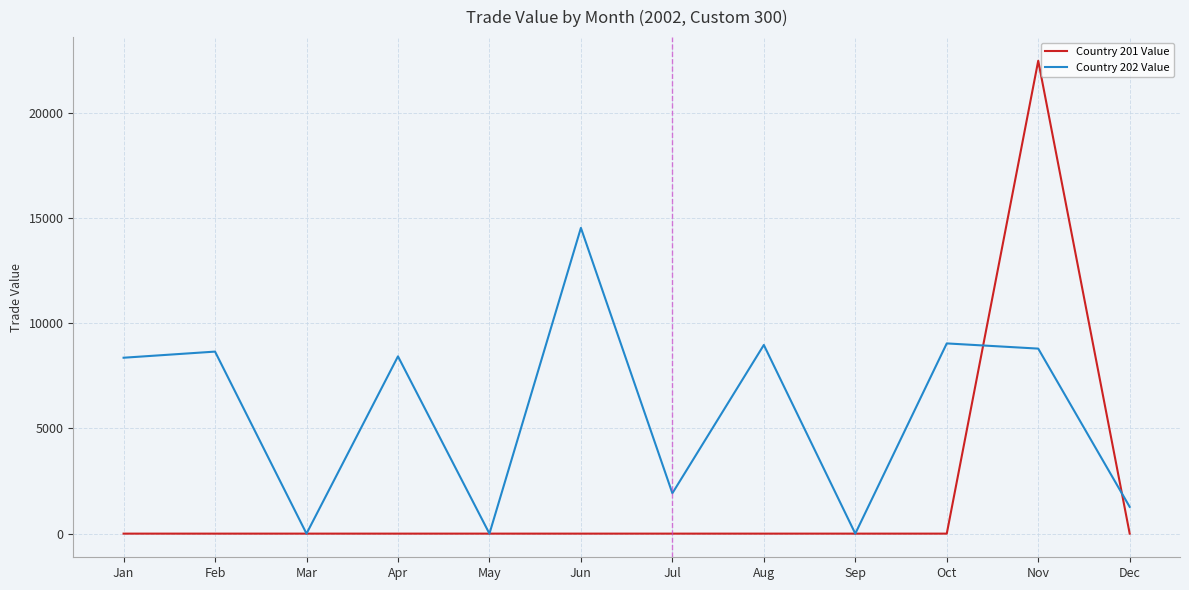

What is the difference between the maximum and minimum values in the Country 202 Value series?

14526